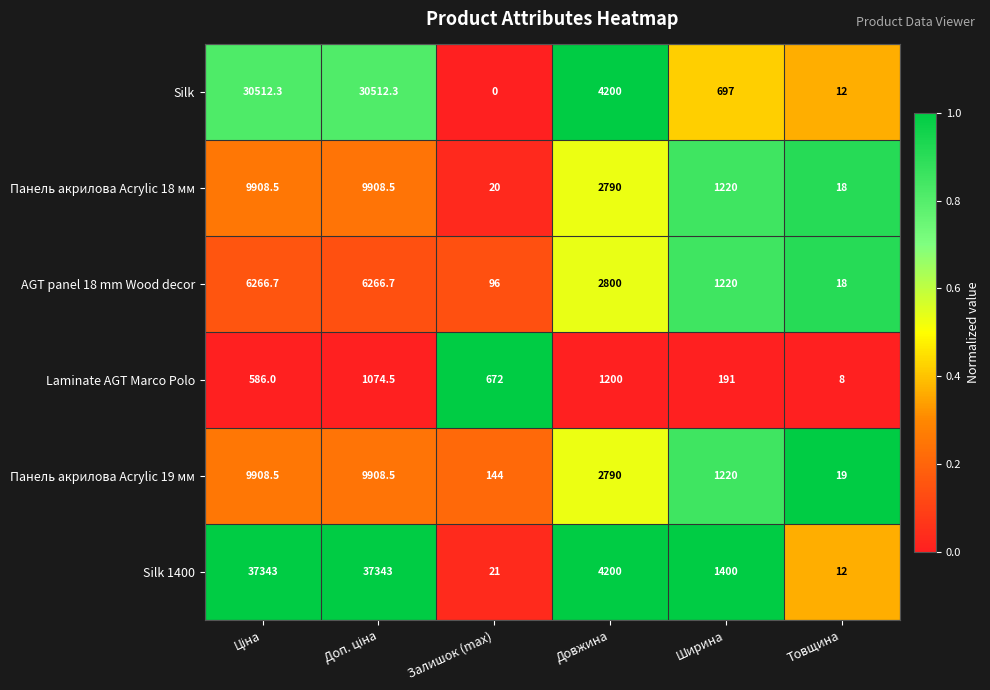

What is the difference between the Silk 1400 values at Ширина and Товщина?

1388.0